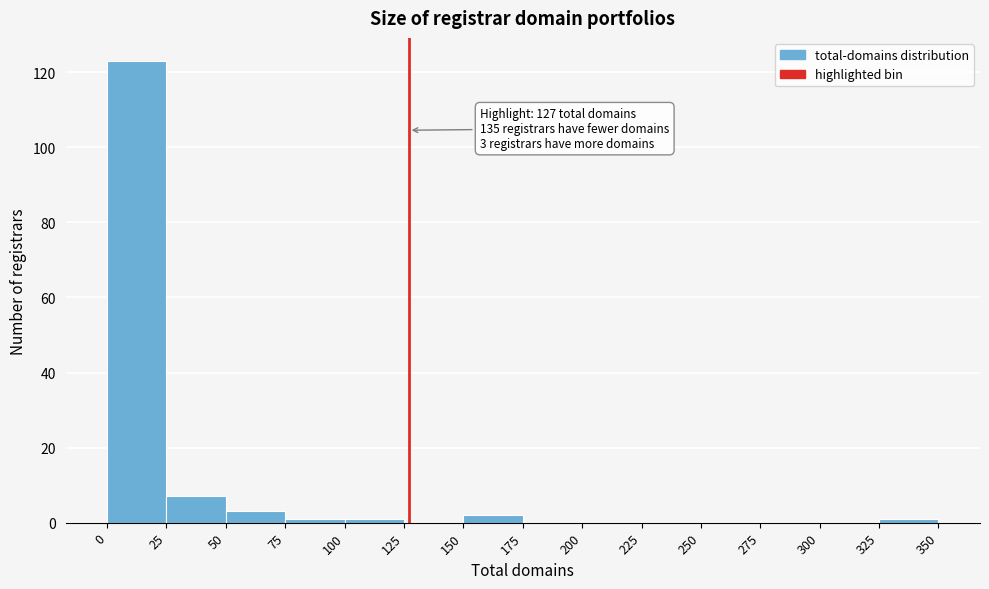

Which range on the x-axis has the tallest bar?

0 to 25